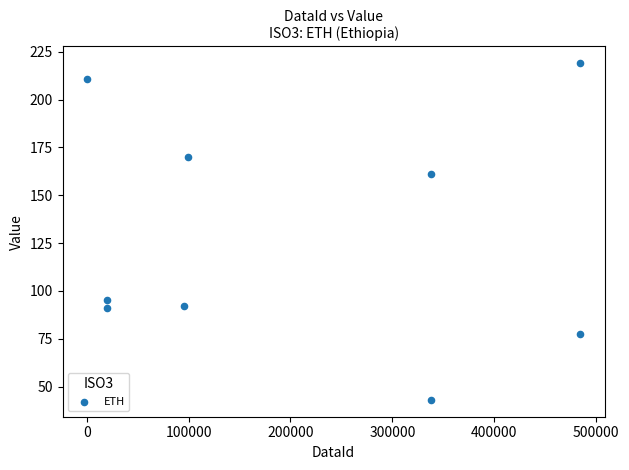

What is the range of Y values (max minus min)?

176.0